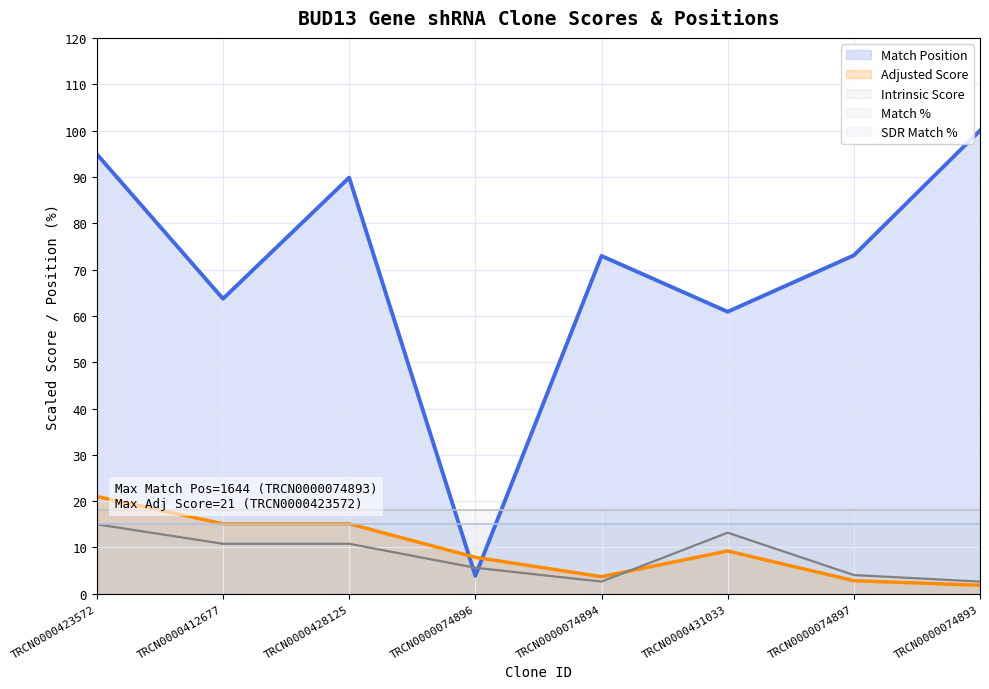

True or false: Intrinsic Score has a value of 15.0 at TRCN0000423572.

True